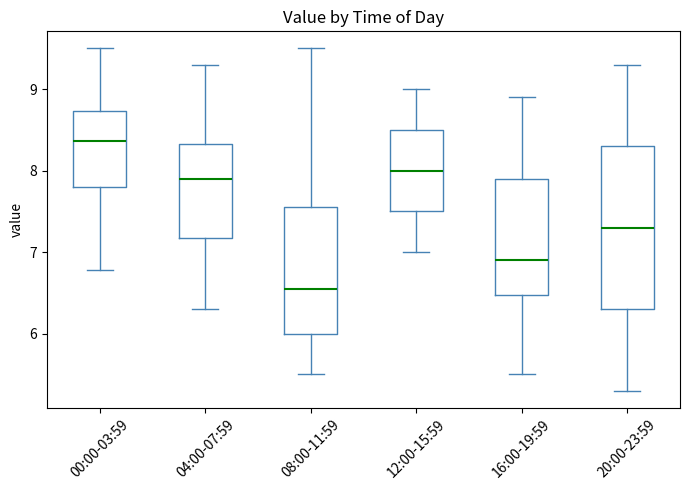

Reading left to right, read every box against the y-axis: the position of its median line, the range the box covers, and the ends of its whiskers. The values are not printed on the chart, so give them approximately, as read against the axis.

00:00-03:59: median 8.4, box 7.8 to 8.7, whiskers 6.8 to 9.5
04:00-07:59: median 7.9, box 7.2 to 8.3, whiskers 6.3 to 9.3
08:00-11:59: median 6.6, box 6.0 to 7.6, whiskers 5.5 to 9.5
12:00-15:59: median 8.0, box 7.5 to 8.5, whiskers 7.0 to 9.0
16:00-19:59: median 6.9, box 6.5 to 7.9, whiskers 5.5 to 8.9
20:00-23:59: median 7.3, box 6.3 to 8.3, whiskers 5.3 to 9.3